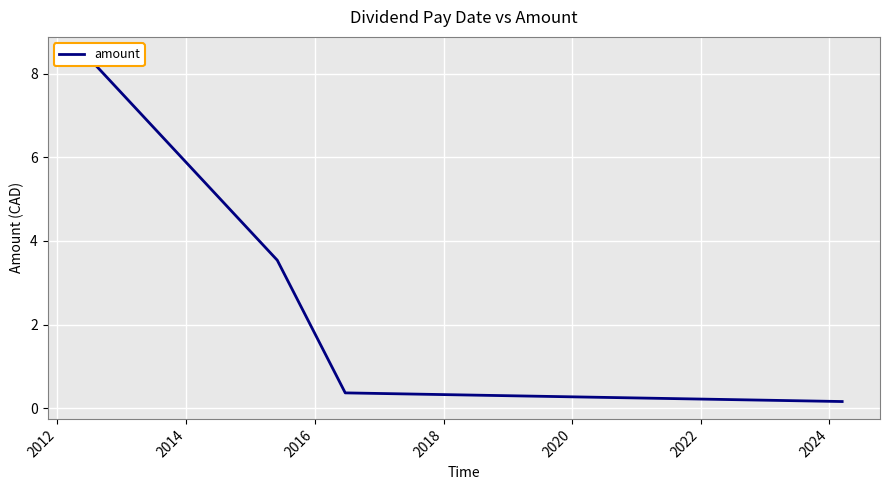

The value at 2014 is 0.6. True or false?

False